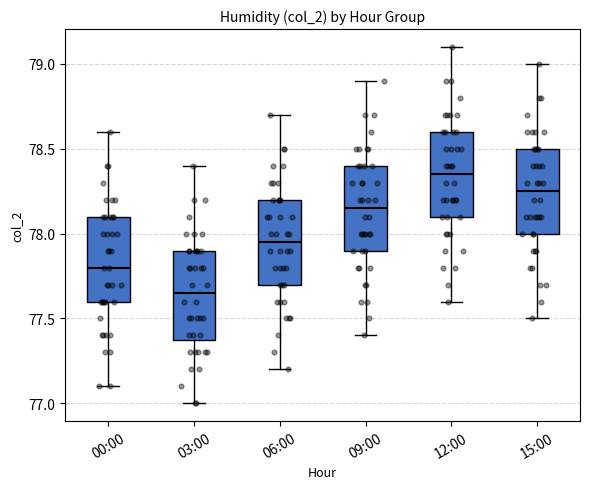

Which box has the highest median line?

12:00